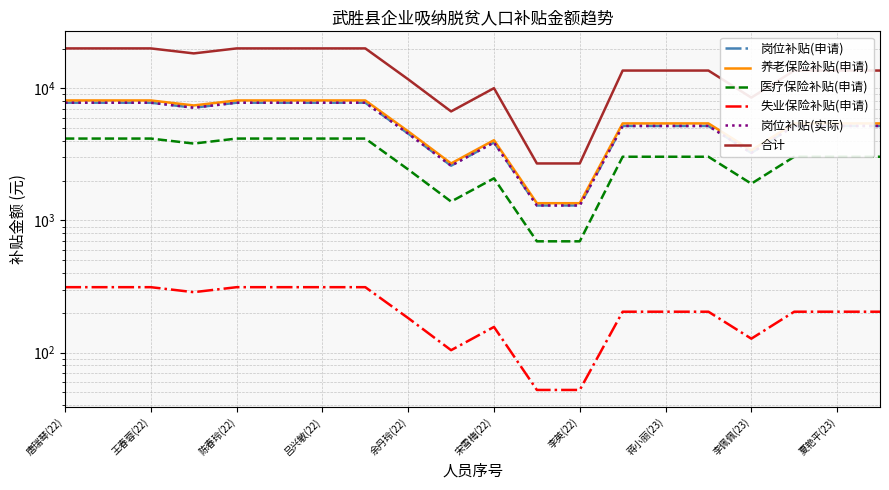

The 岗位补贴(申请) series shows 2030.9 at 吕兴敏(22). True or false?

False